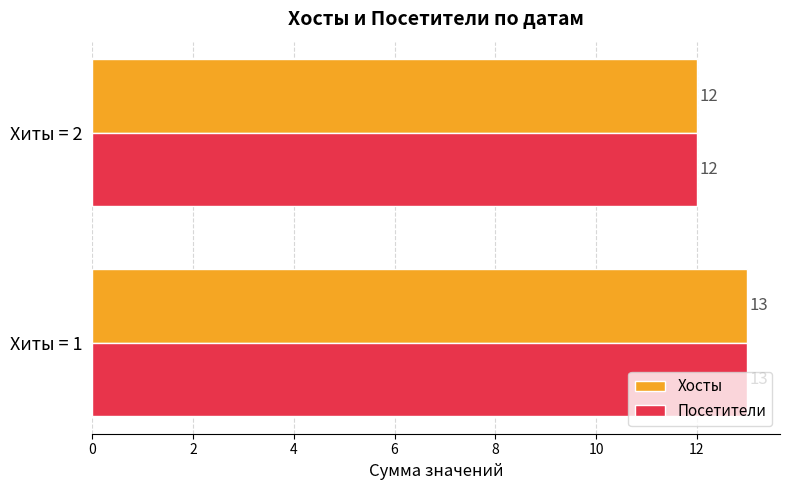

What is the sum of all Хосты values?

25